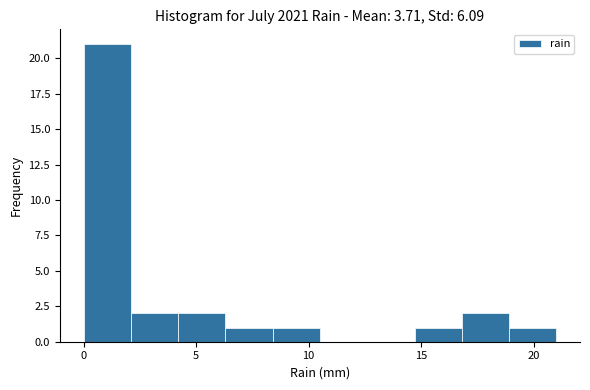

Reading left to right, transcribe this chart: for each bar, give the range it covers on the x-axis and its height. Neither the bar edges nor the heights are printed on the chart, so give them approximately, as read against the axes.

0.0 to 2.1: 21
2.1 to 4.2: 2
4.2 to 6.3: 2
6.3 to 8.4: 1
8.4 to 10.5: 1
10.5 to 12.6: 0
12.6 to 14.7: 0
14.7 to 16.8: 1
16.8 to 18.9: 2
18.9 to 21.0: 1